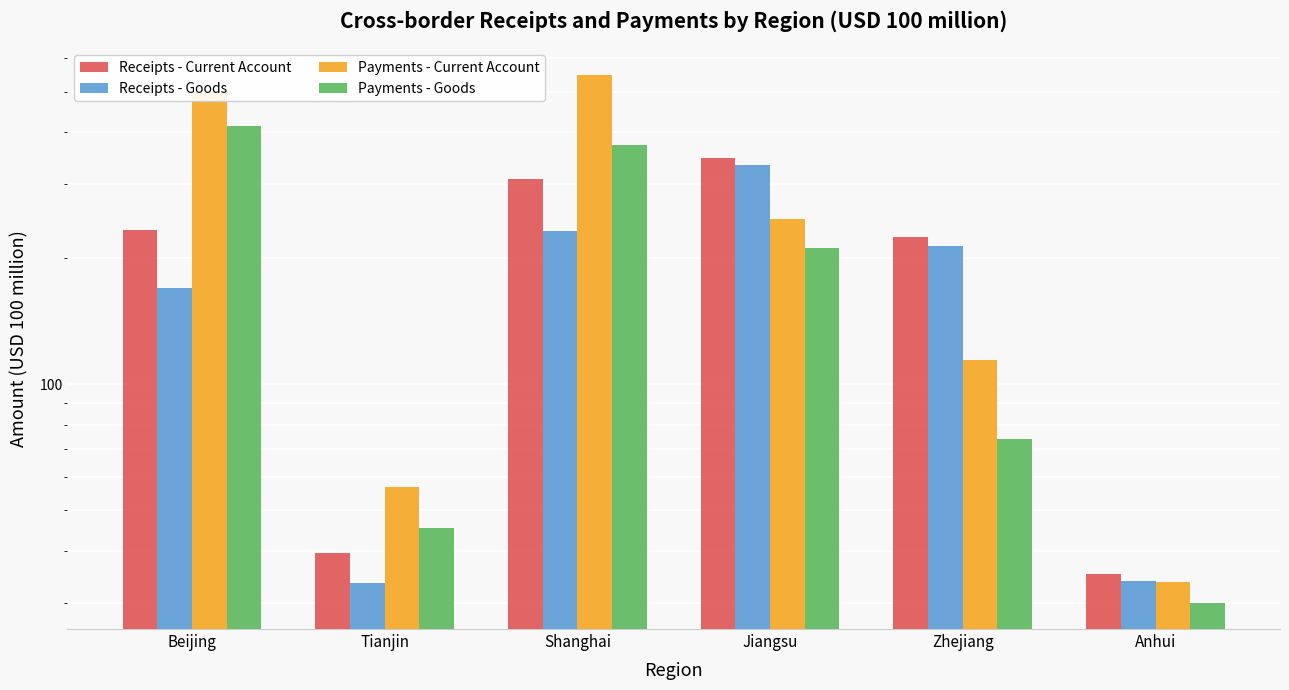

What is the total value across all series at Anhui?

132.9